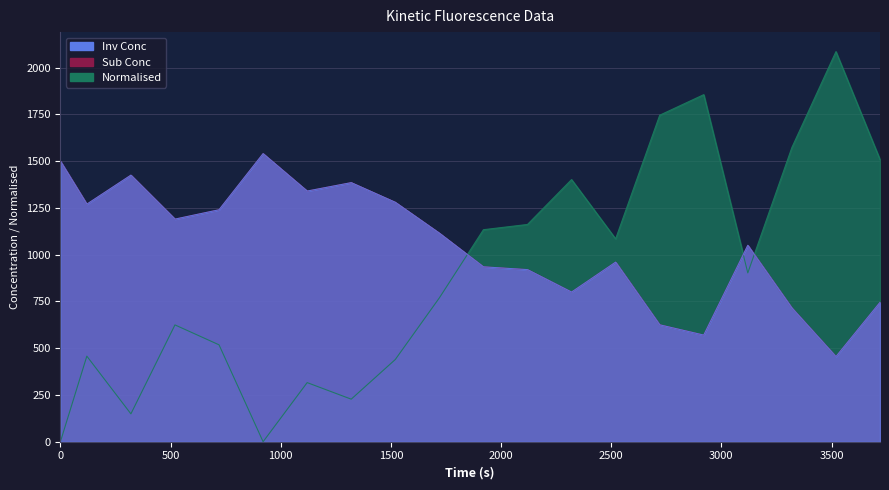

What is the total value across all series at 2320?

3001.5